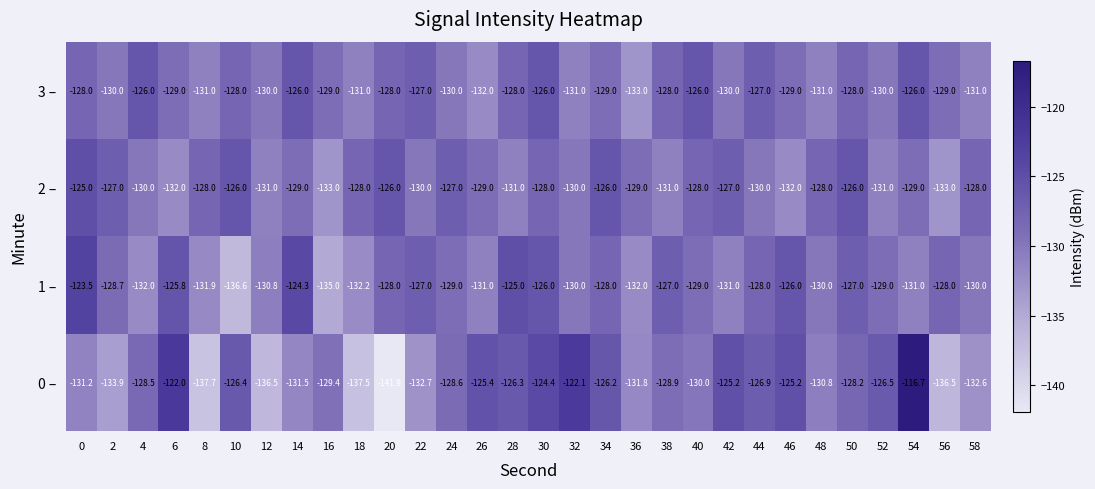

What is the spread (max minus min) of values at 42?

5.8